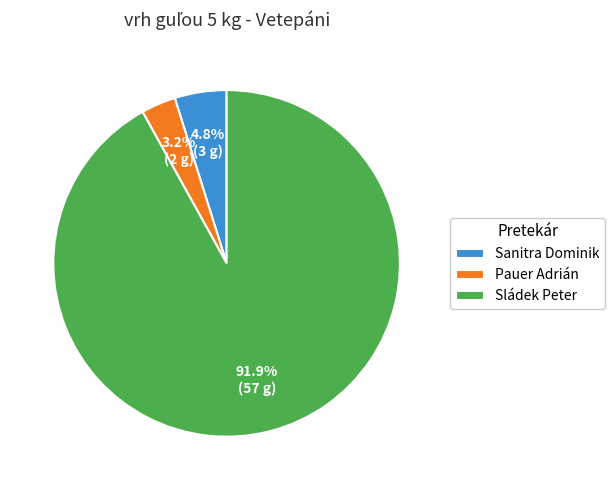

What percentage is NOT represented by Pauer Adrián?

96.8%